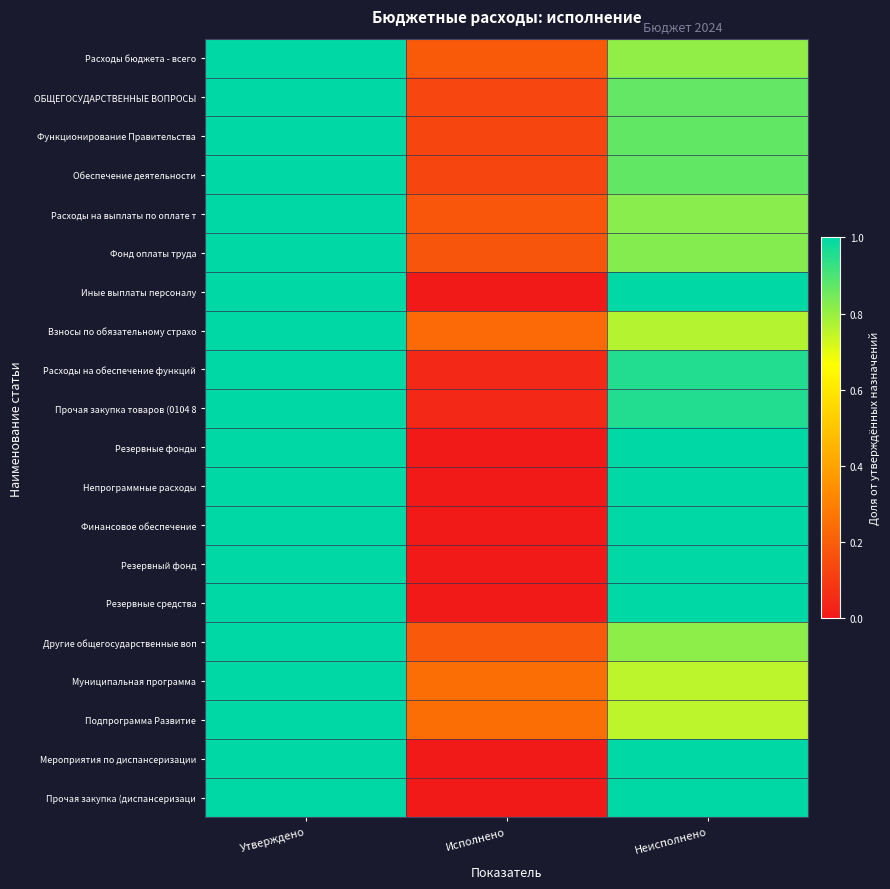

Reading left to right, extract all data points from this chart.

Расходы бюджета - всего: Утверждено=1.0	Исполнено=0.2	Неисполнено=0.8
ОБЩЕГОСУДАРСТВЕННЫЕ ВОПРОСЫ: Утверждено=1.0	Исполнено=0.1	Неисполнено=0.9
Функционирование Правительства: Утверждено=1.0	Исполнено=0.1	Неисполнено=0.9
Обеспечение деятельности: Утверждено=1.0	Исполнено=0.1	Неисполнено=0.9
Расходы на выплаты по оплате т: Утверждено=1.0	Исполнено=0.2	Неисполнено=0.8
Фонд оплаты труда: Утверждено=1.0	Исполнено=0.2	Неисполнено=0.8
Иные выплаты персоналу: Утверждено=1.0	Исполнено=0.0	Неисполнено=1.0
Взносы по обязательному страхо: Утверждено=1.0	Исполнено=0.2	Неисполнено=0.8
Расходы на обеспечение функций: Утверждено=1.0	Исполнено=0.0	Неисполнено=1.0
Прочая закупка товаров (0104 8: Утверждено=1.0	Исполнено=0.0	Неисполнено=1.0
Резервные фонды: Утверждено=1.0	Исполнено=0.0	Неисполнено=1.0
Непрограммные расходы: Утверждено=1.0	Исполнено=0.0	Неисполнено=1.0
Финансовое обеспечение: Утверждено=1.0	Исполнено=0.0	Неисполнено=1.0
Резервный фонд: Утверждено=1.0	Исполнено=0.0	Неисполнено=1.0
Резервные средства: Утверждено=1.0	Исполнено=0.0	Неисполнено=1.0
Другие общегосударственные воп: Утверждено=1.0	Исполнено=0.2	Неисполнено=0.8
Муниципальная программа: Утверждено=1.0	Исполнено=0.2	Неисполнено=0.8
Подпрограмма Развитие: Утверждено=1.0	Исполнено=0.2	Неисполнено=0.8
Мероприятия по диспансеризации: Утверждено=1.0	Исполнено=0.0	Неисполнено=1.0
Прочая закупка (диспансеризаци: Утверждено=1.0	Исполнено=0.0	Неисполнено=1.0